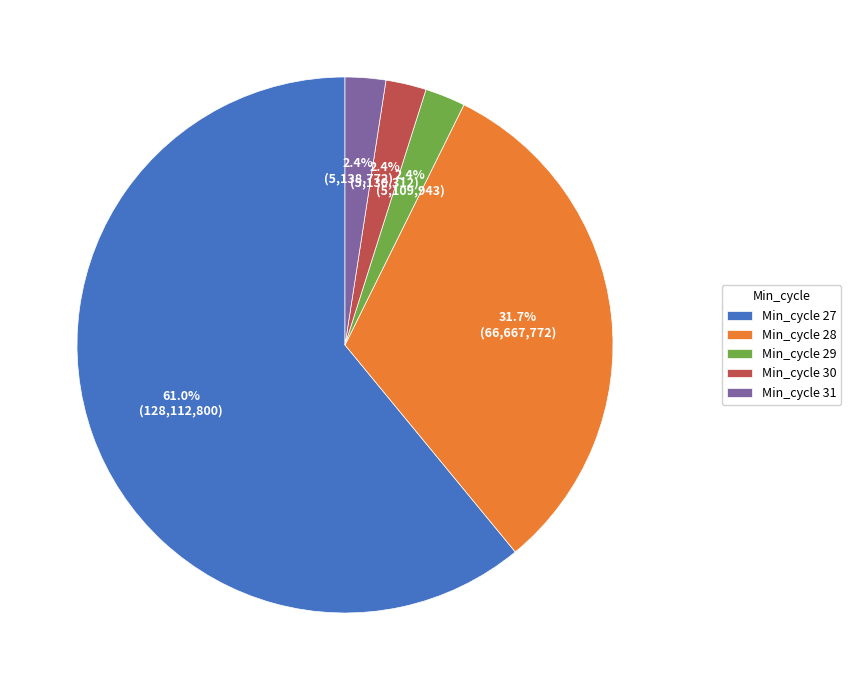

How many segments does this pie chart have?

5